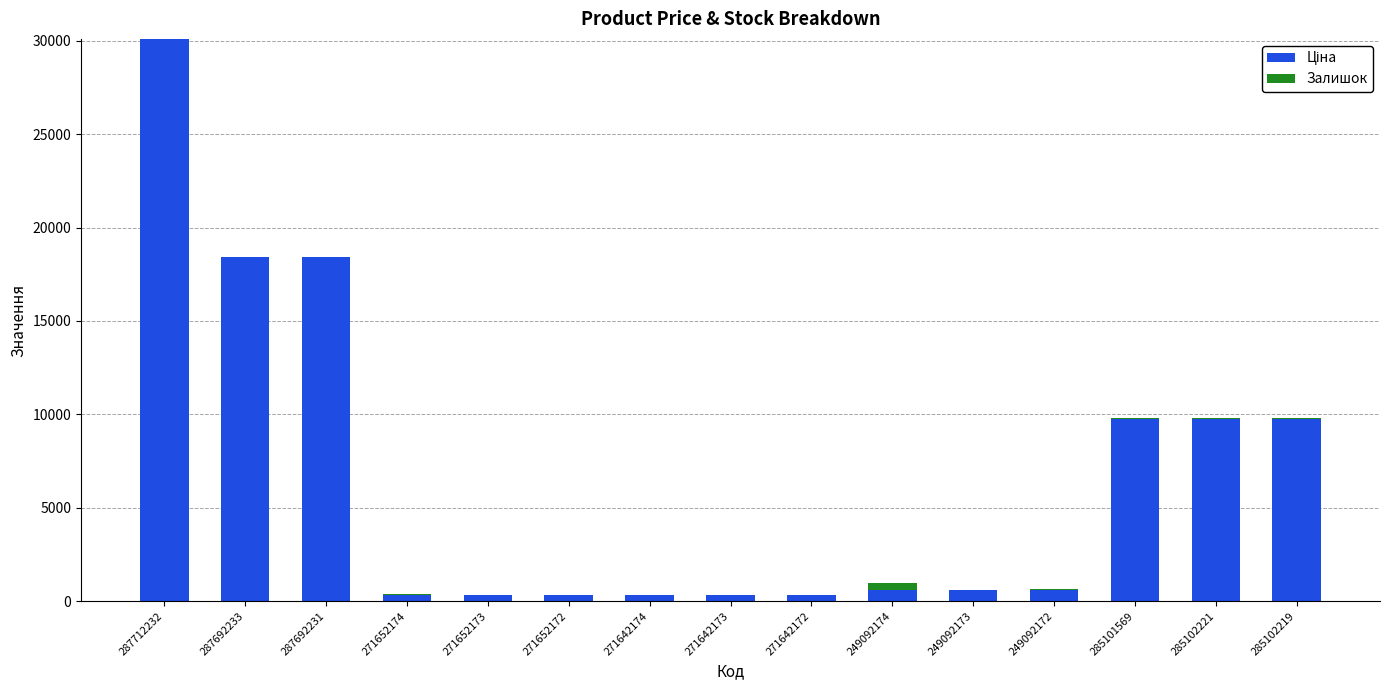

At which category is the sum across all series the highest?

287712232